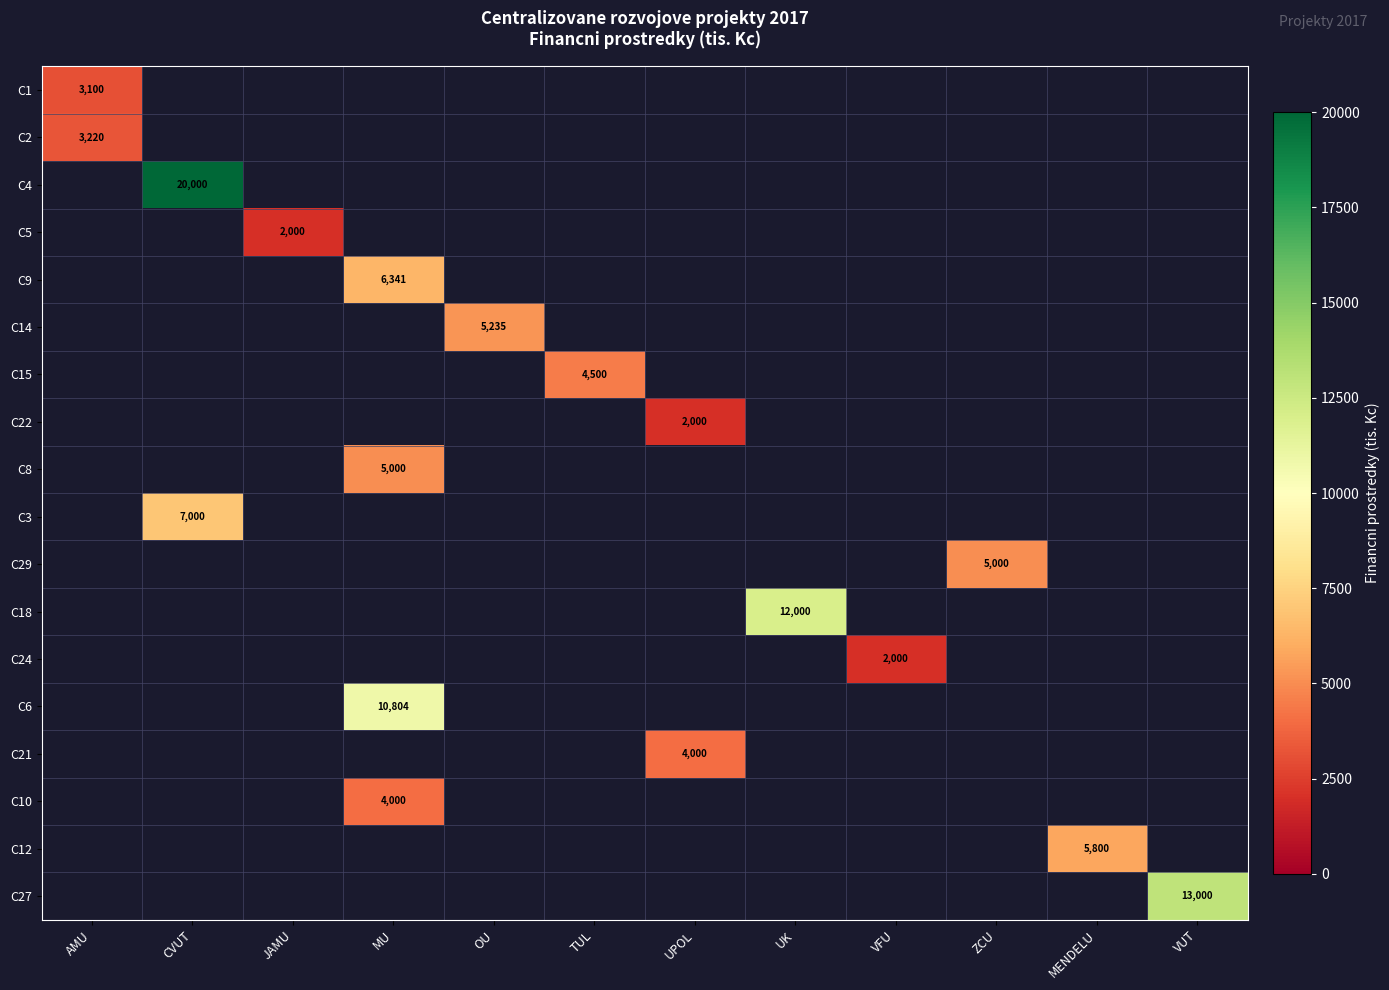

The value of C21 at UPOL is 848. True or false?

False